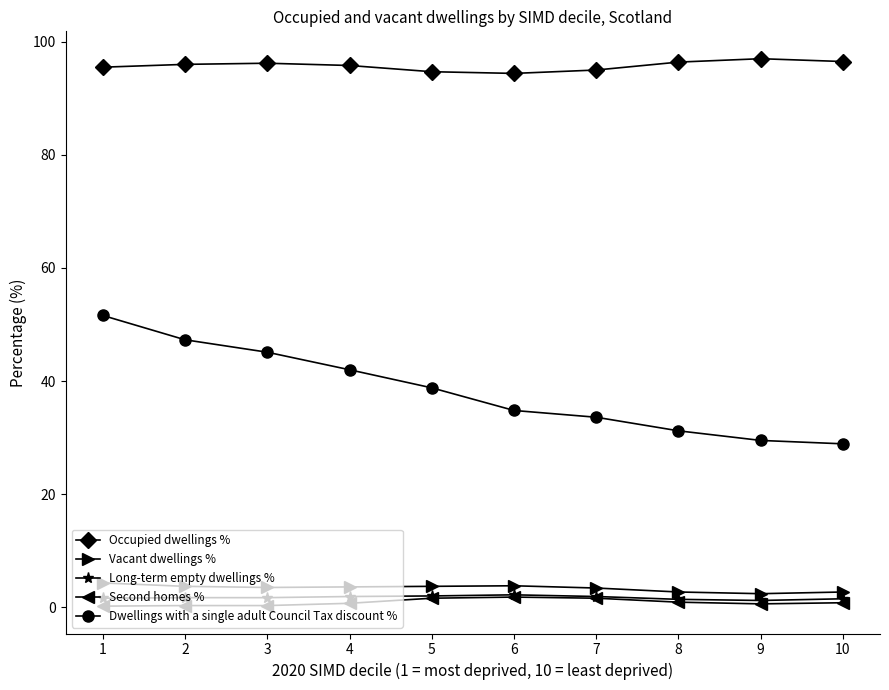

Which series changed the most between 2 and 6?

Dwellings with a single adult Council Tax discount %